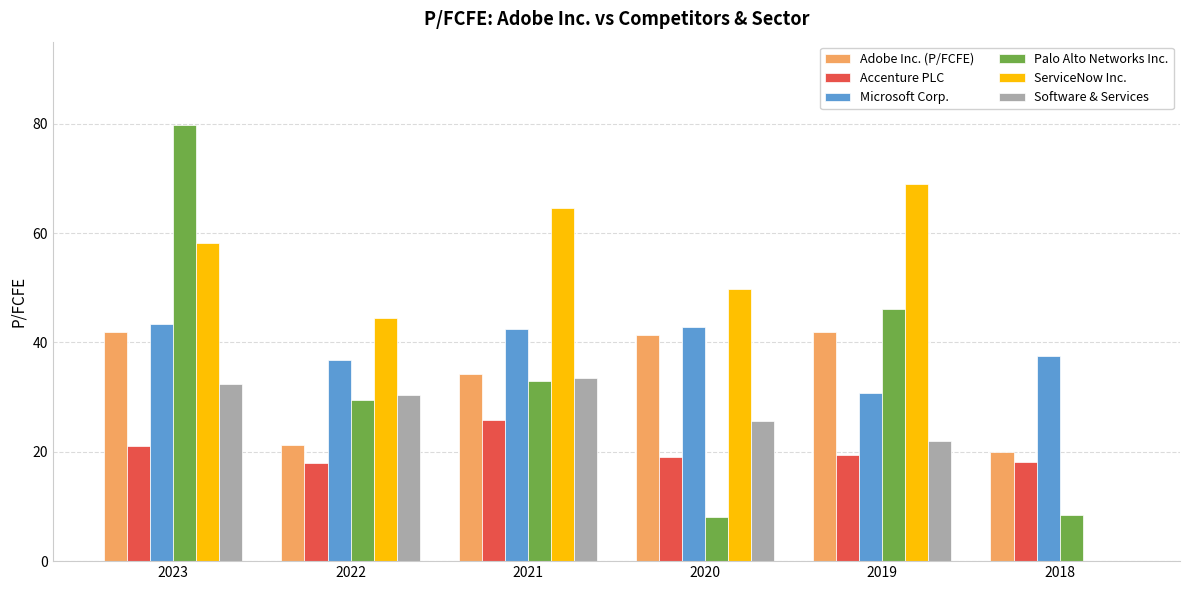

What is the maximum value shown in the chart?

79.8